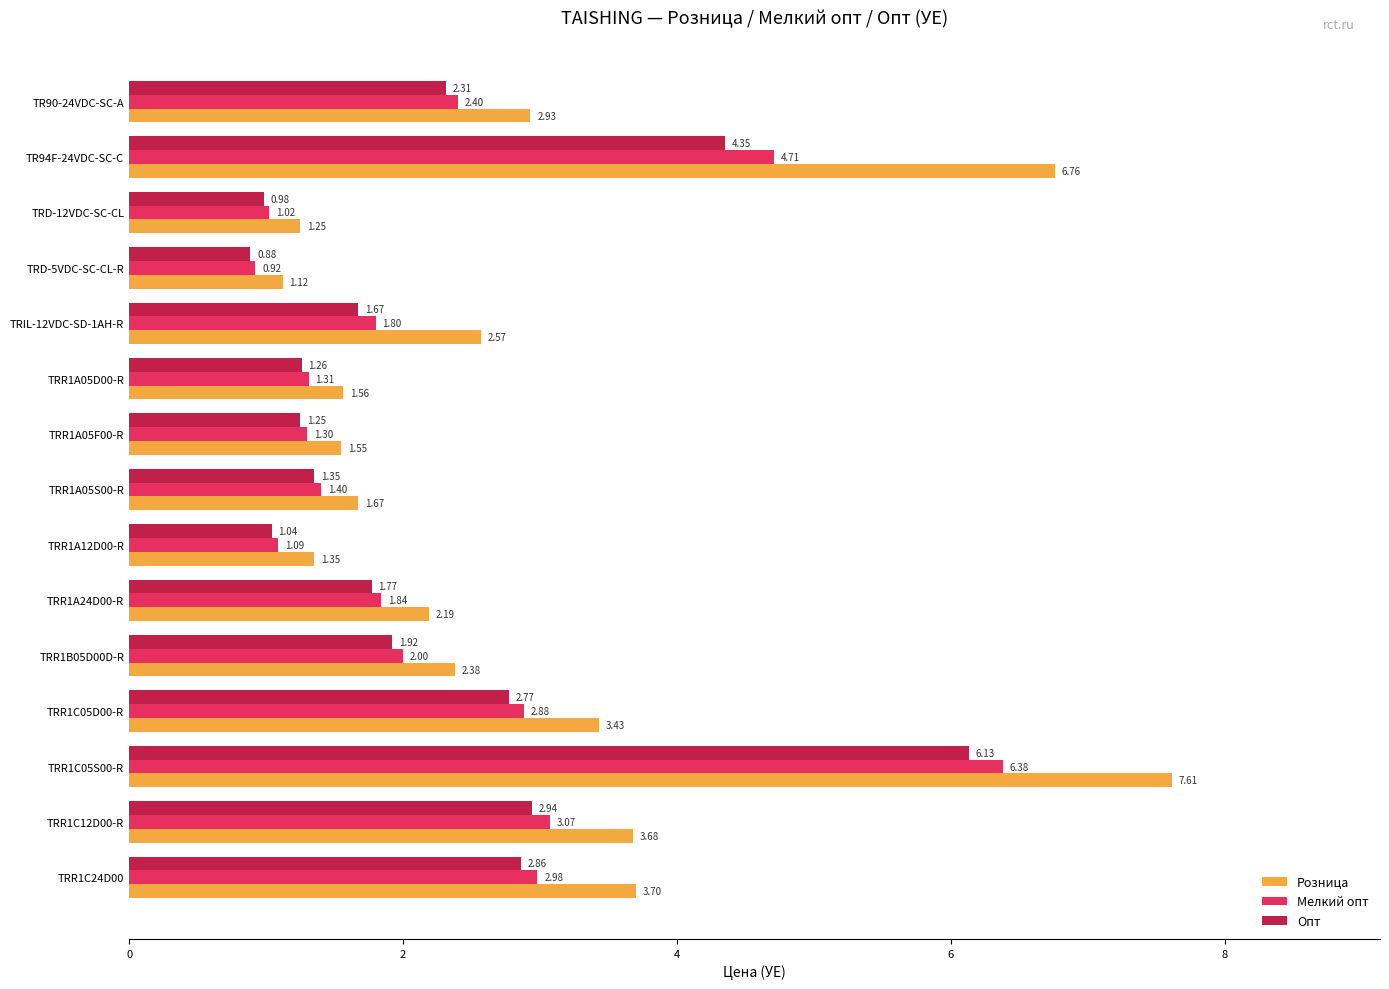

At which category is the sum across all series the highest?

TRR1C05S00-R